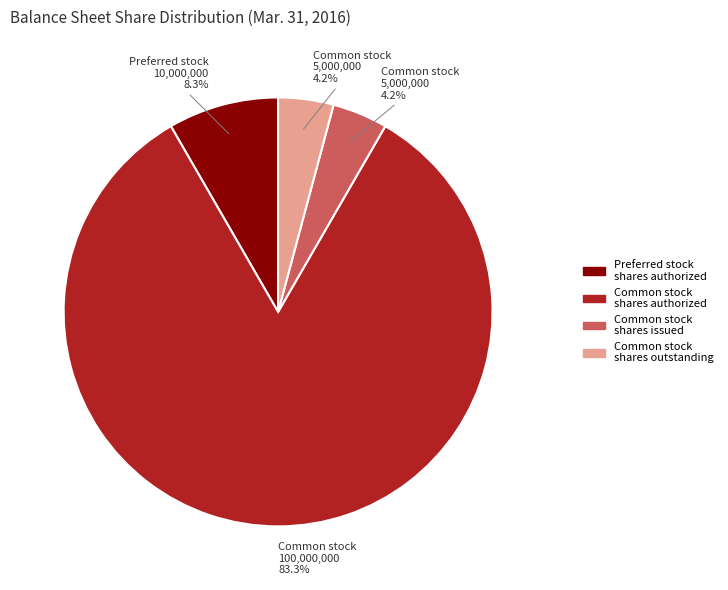

Is there any slice that represents more than half of the pie?

Yes